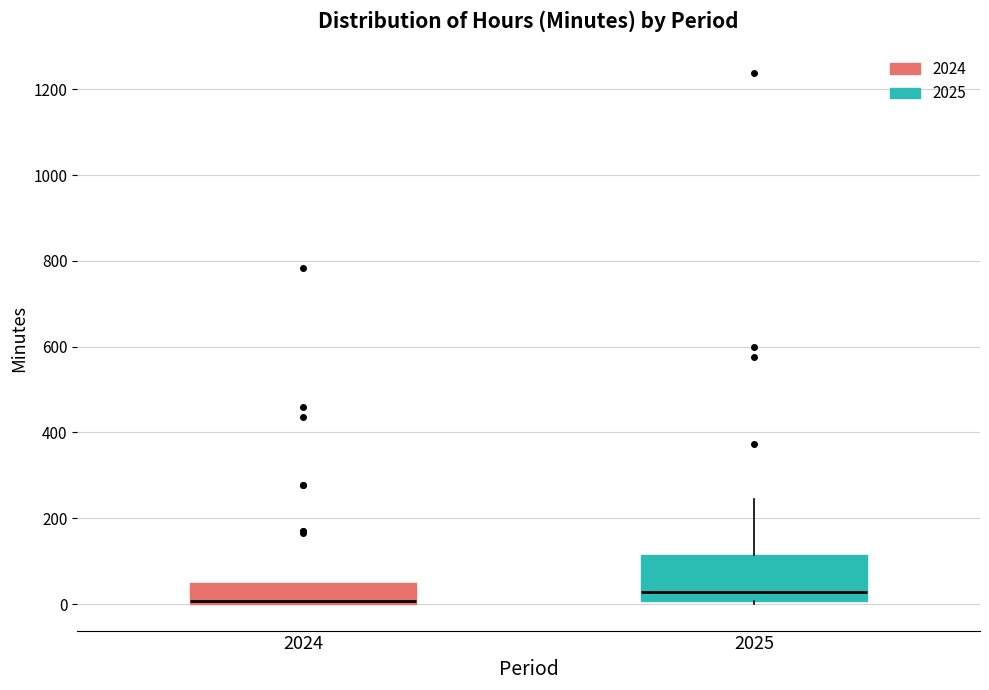

Which box has the highest median line?

2025